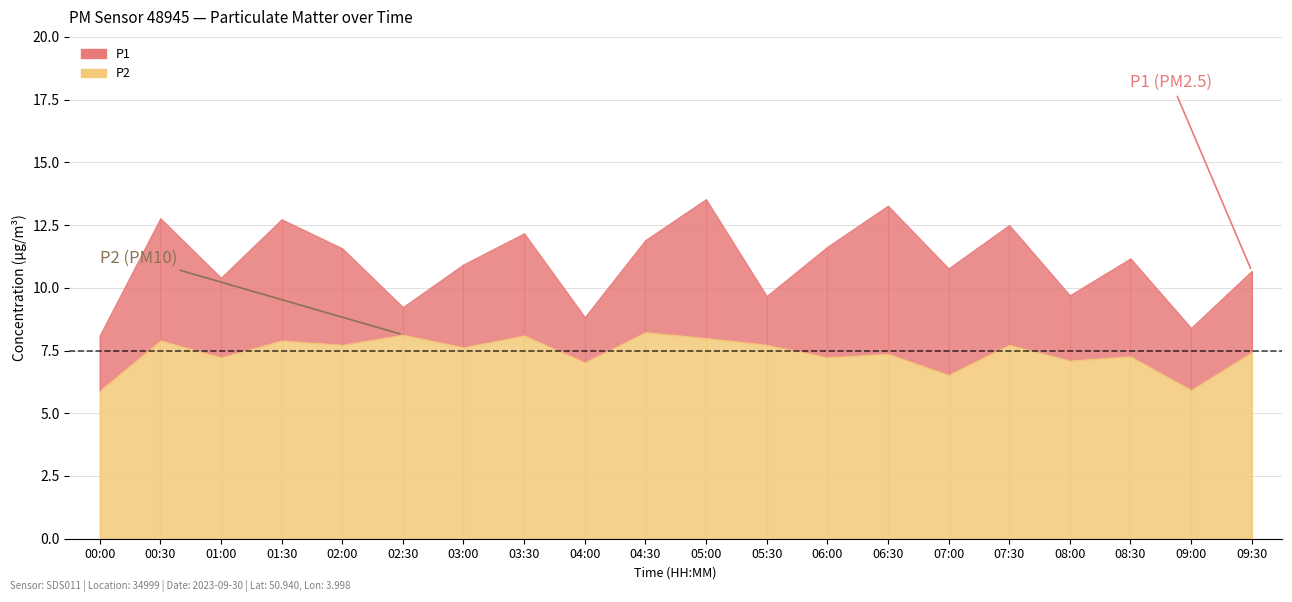

In P2, how many points are higher than both neighbors (excluding endpoints)?

8